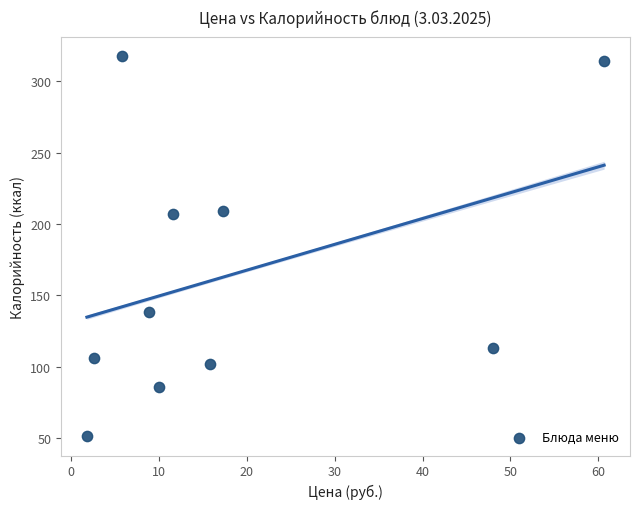

What is the average X value?

18.3